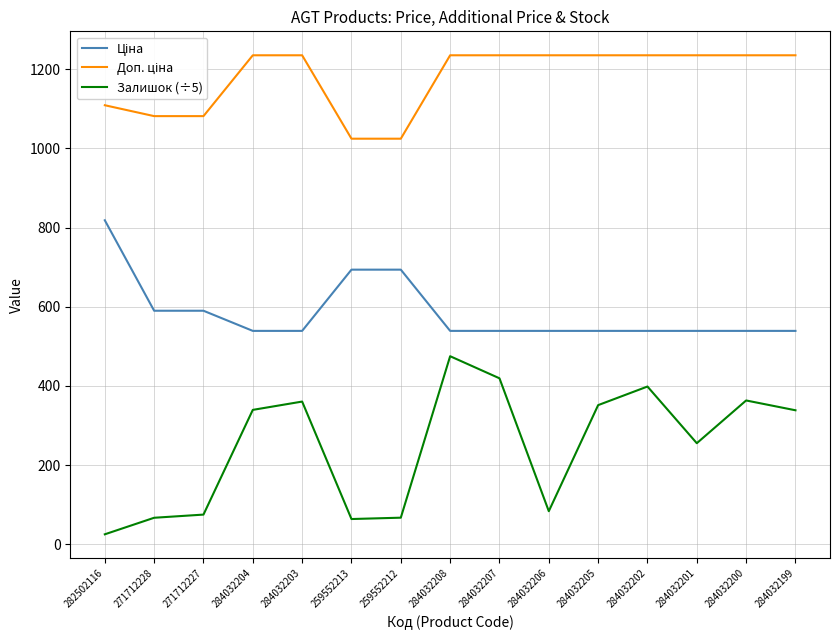

Read the Залишок (÷5) value at 284032200.

363.2